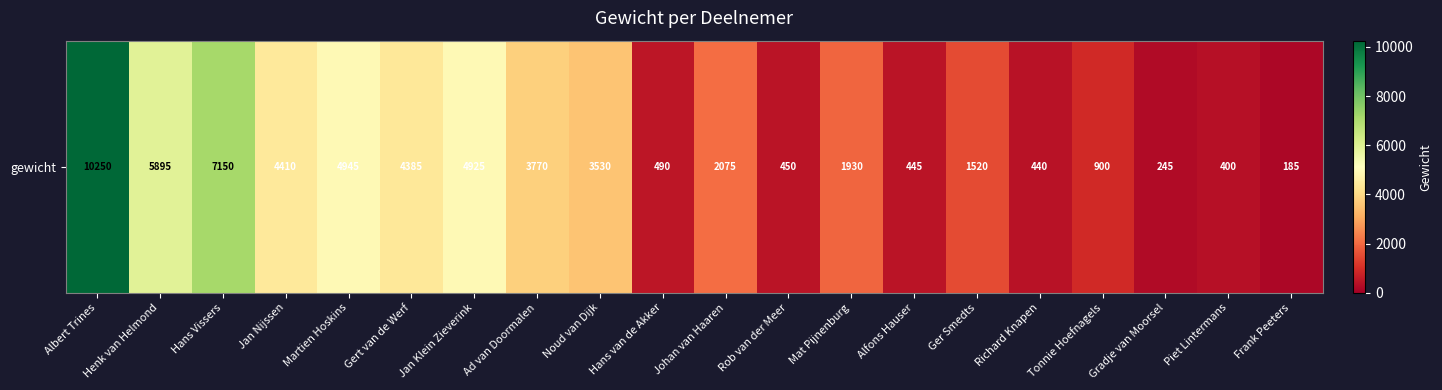

Reading left to right, extract all data points from this chart.

Albert Trines=10250	Henk van Helmond=5895	Hans Vissers=7150	Jan Nijssen=4410	Martien Hoskins=4945	Gert van de Werf=4385	Jan Klein Zieverink=4925	Ad van Doormalen=3770	Noud van Dijk=3530	Hans van de Akker=490	Johan van Haaren=2075	Rob van der Meer=450	Mat Pijnenburg=1930	Alfons Hauser=445	Ger Smedts=1520	Richard Knapen=440	Tonnie Hoefnagels=900	Gradje van Moorsel=245	Piet Lintermans=400	Frank Peeters=185